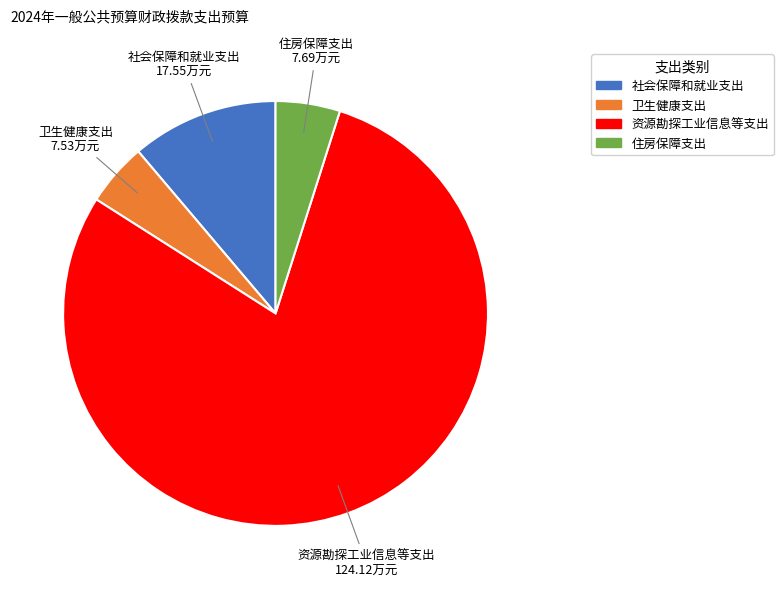

Does 住房保障支出 represent more than half of the total?

No